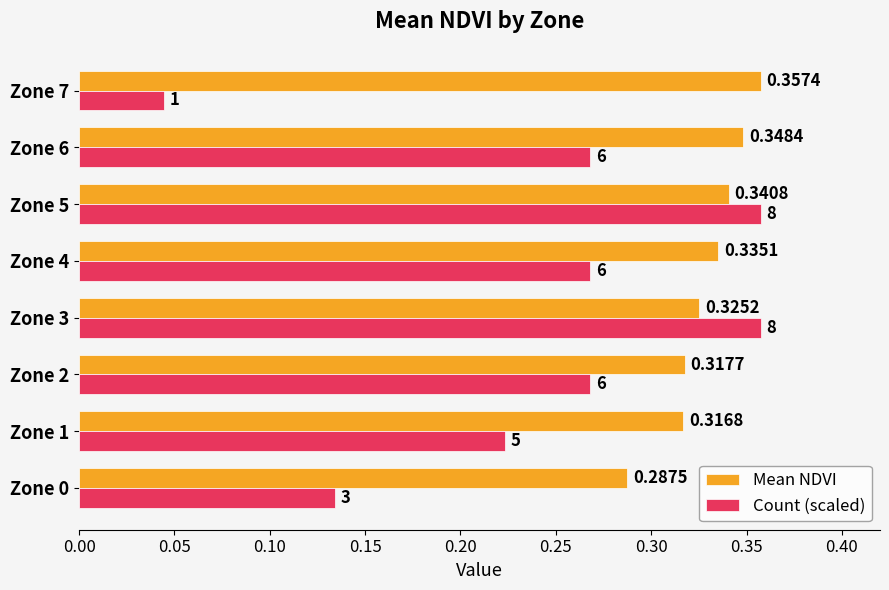

Is the value of Count (scaled) at Zone 2 greater than the value of Mean NDVI at Zone 4?

No